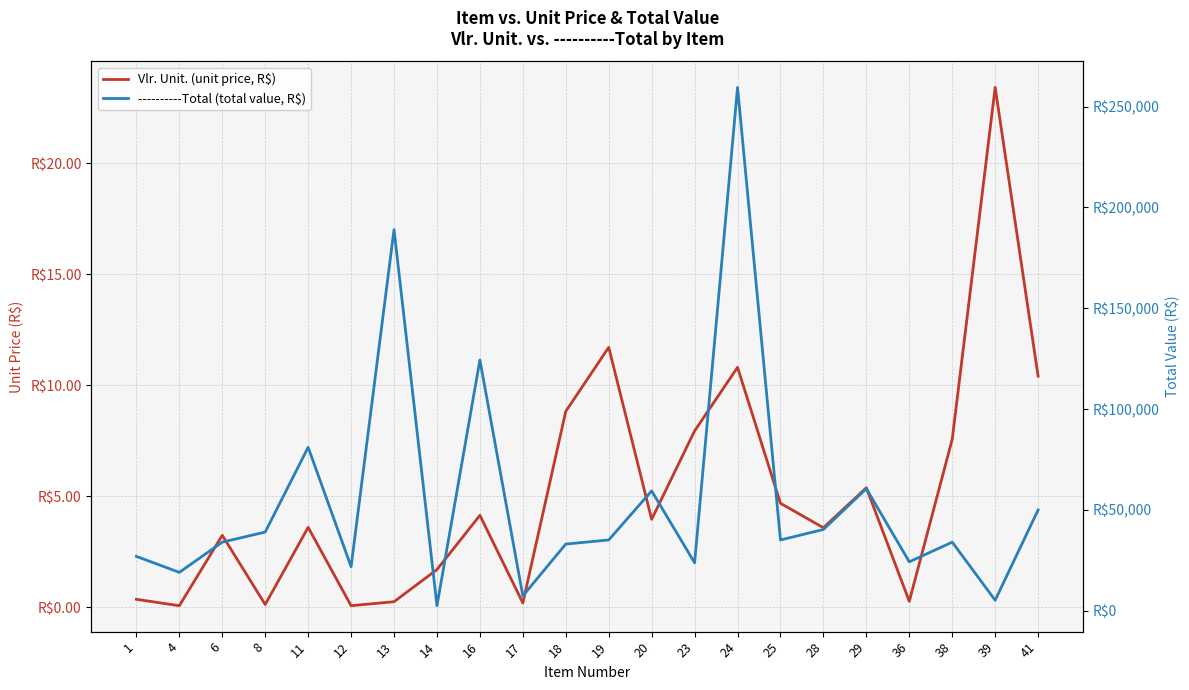

Which category has the lowest value across all series?

4